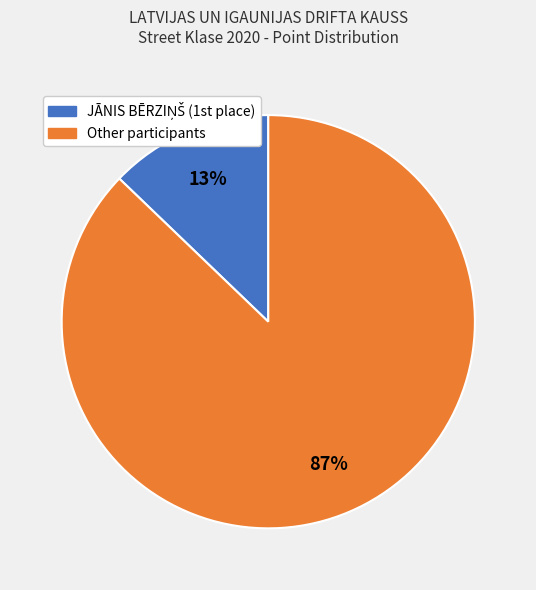

To the nearest percent, what is the average slice percentage?

50%